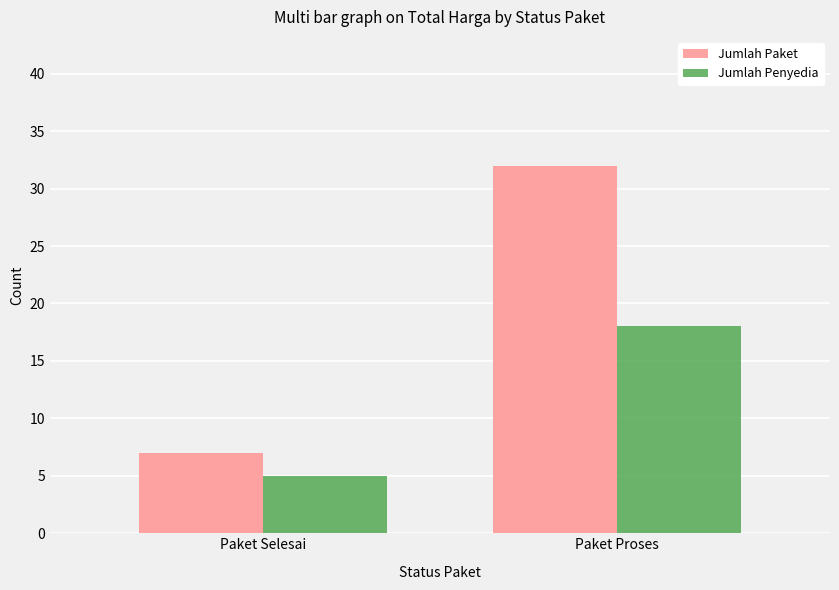

True or false: Jumlah Paket has a value of 32 at Paket Proses.

True